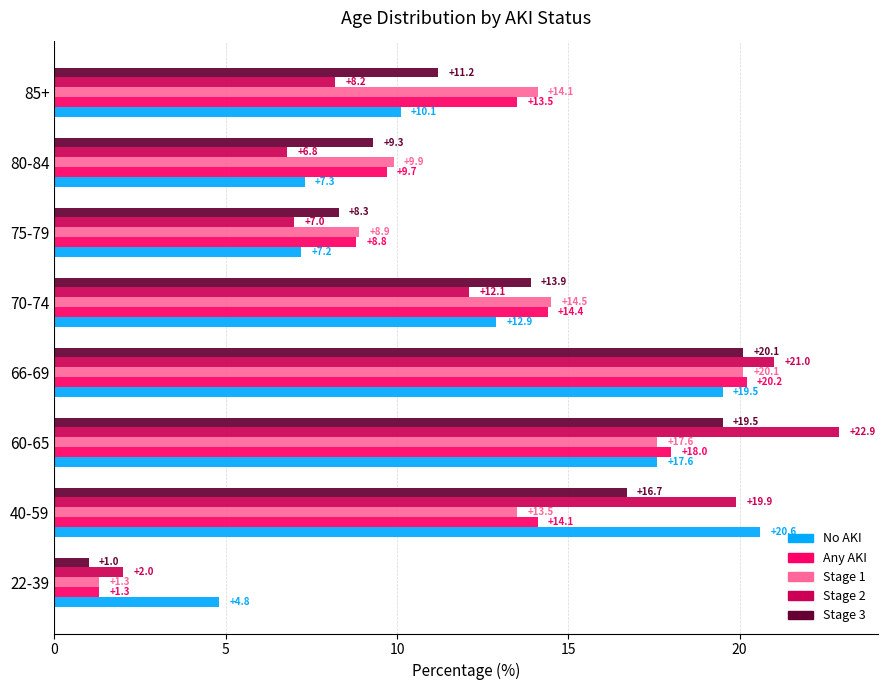

Rank the series at 85+ from highest to lowest value.

Stage 1, Any AKI, Stage 3, No AKI, Stage 2